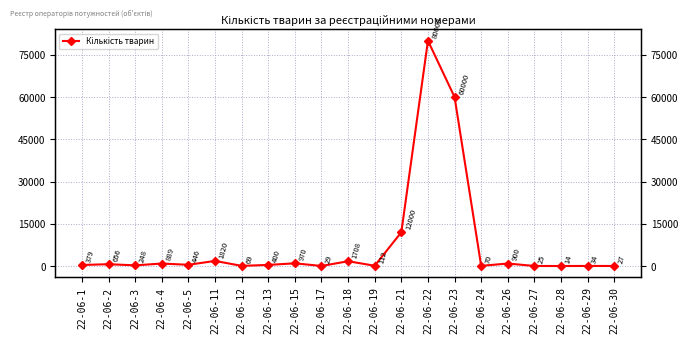

What is the average value?

7657